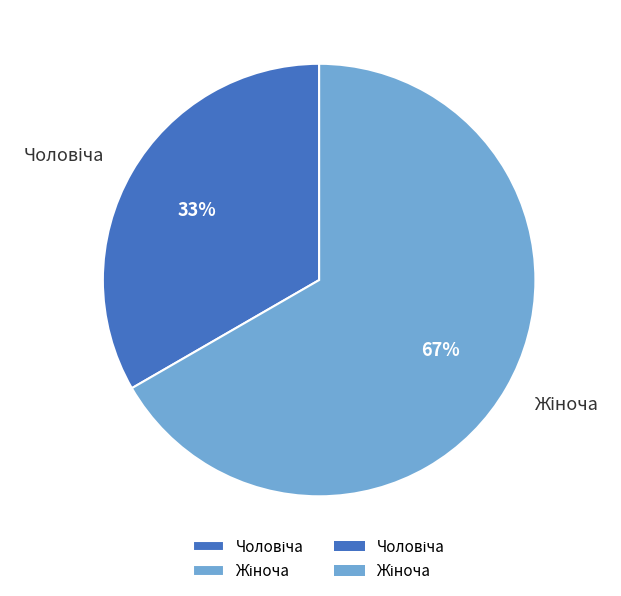

Is there any slice that represents more than half of the pie?

Yes